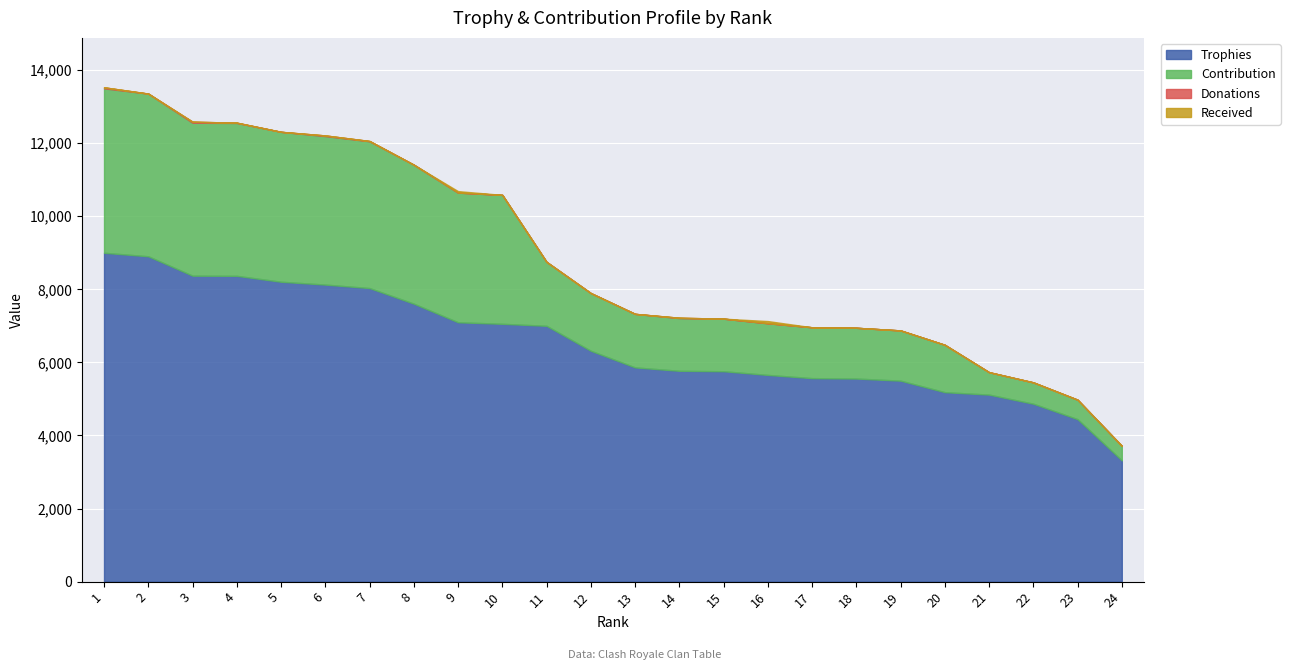

What is the difference between the second highest and minimum values in the Contribution series?

4054